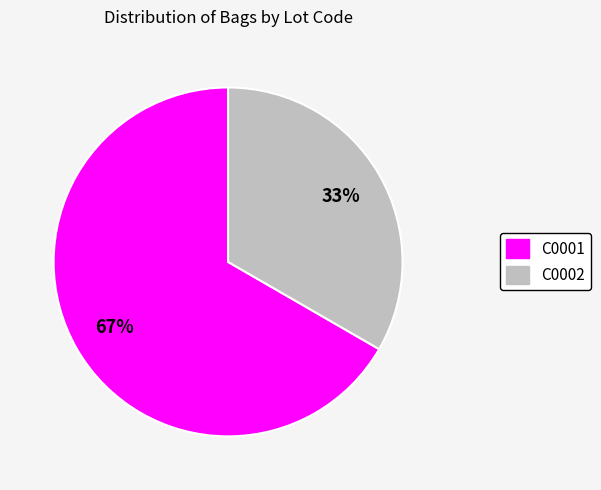

The C0001 slice represents 67% of the pie. True or false?

True